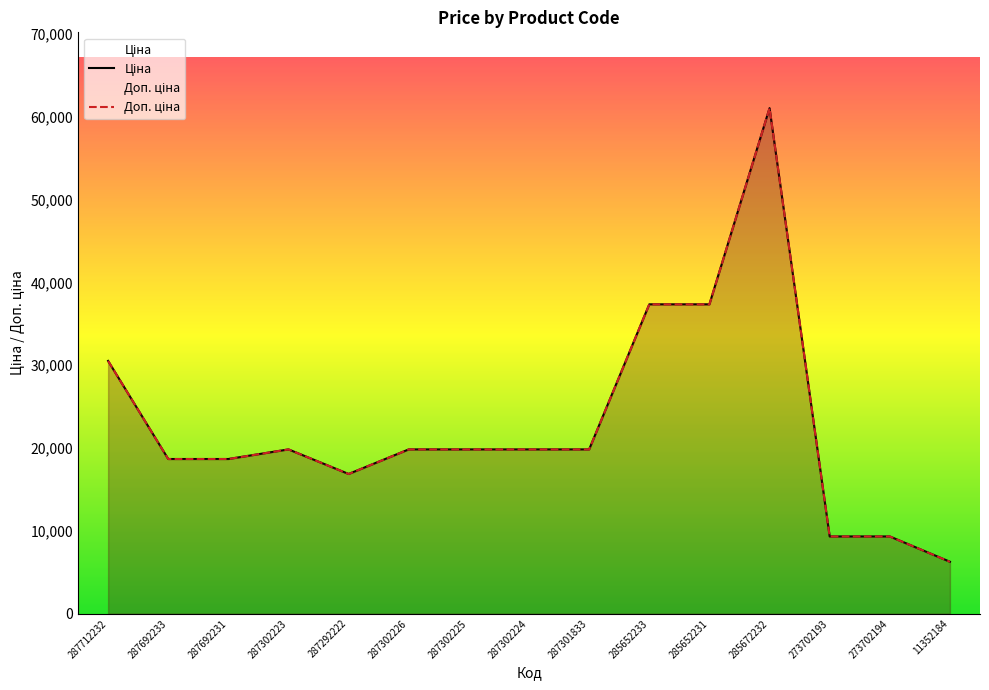

How many series are shown in this chart?

2